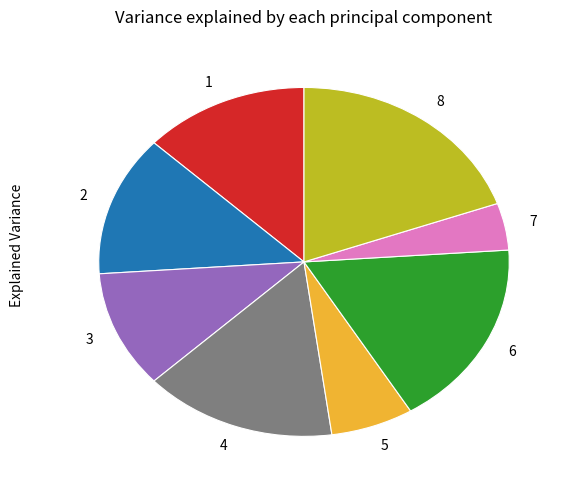

Is it true that 7 is 4% of the pie?

True